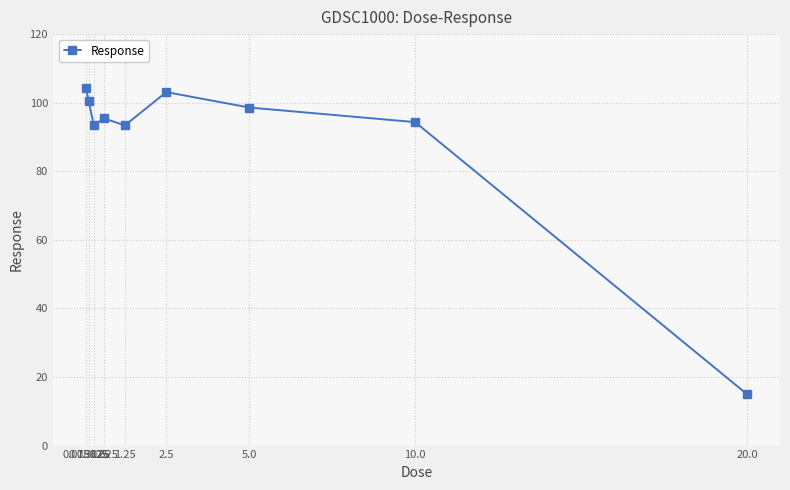

Between 0.15625 and 5.0, which is larger?

0.15625